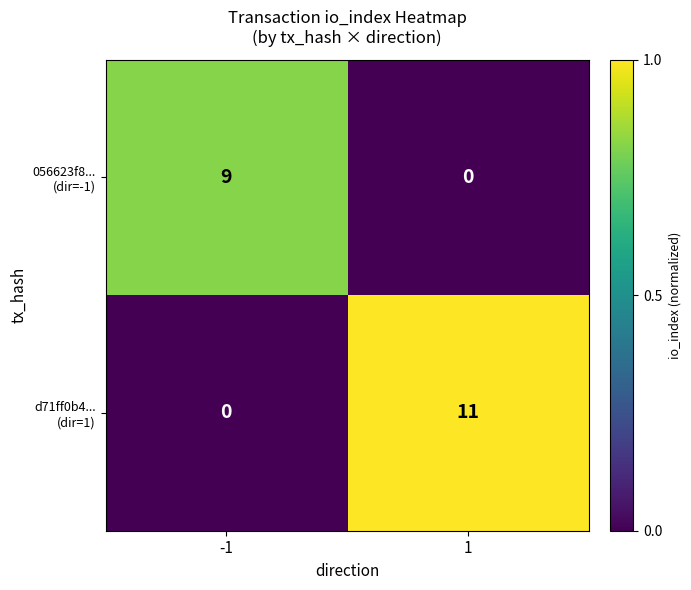

Which category has the highest value across all series?

1